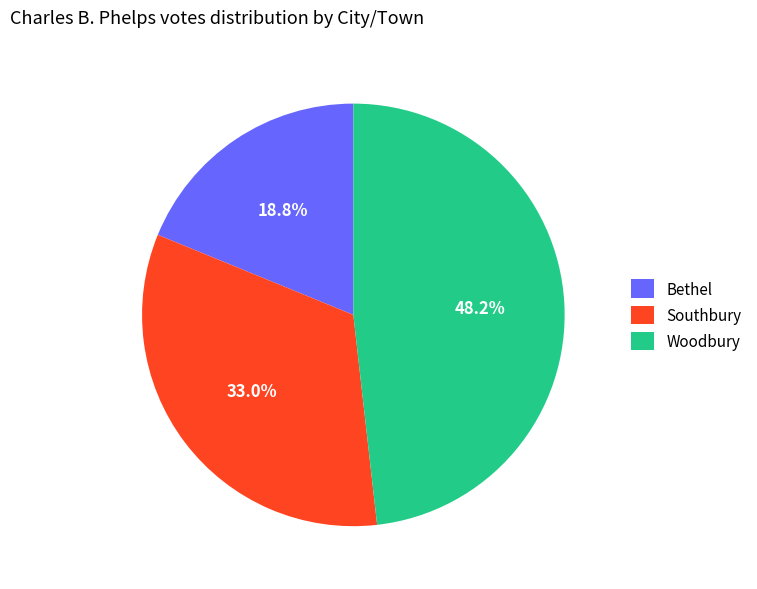

Between Woodbury and Southbury, which is larger?

Woodbury